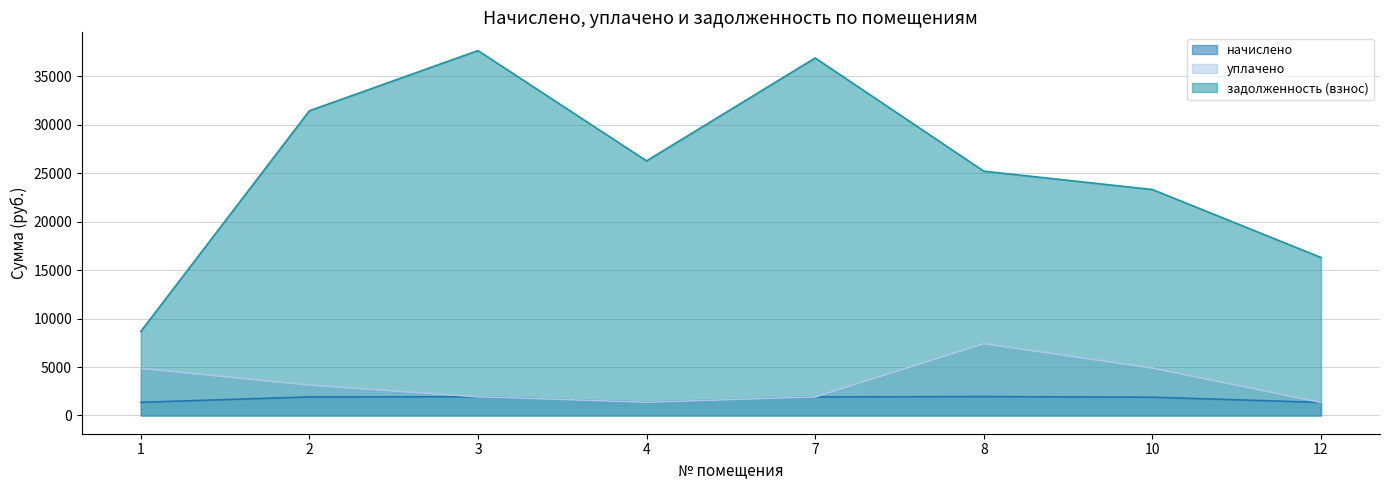

Where does the начислено series first go above 1913?

2